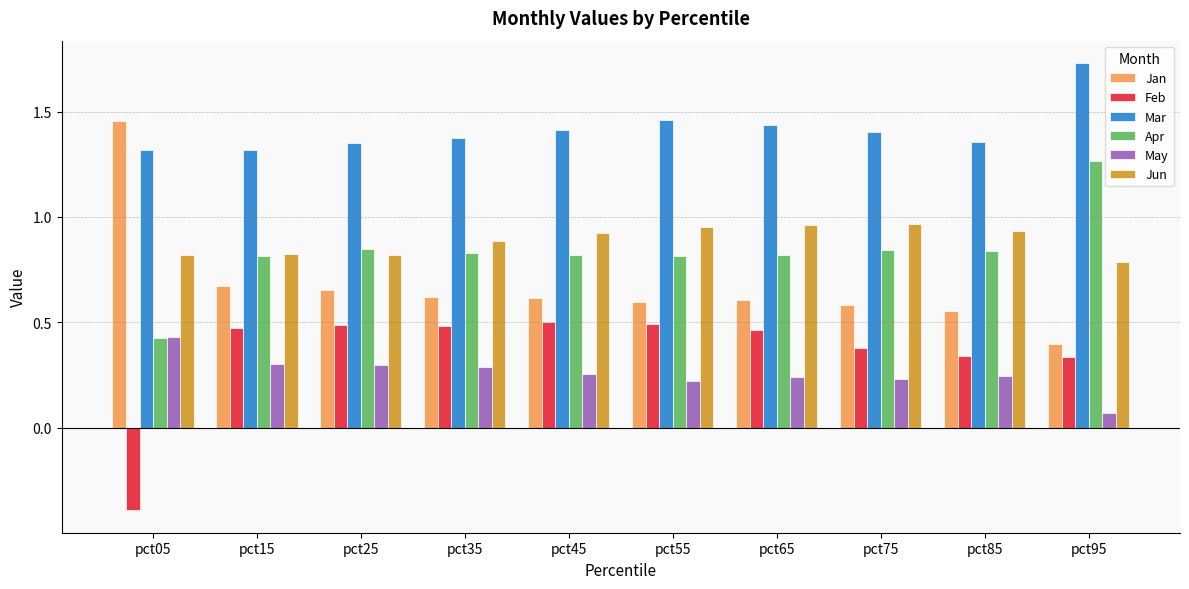

Rank the series at pct45 from highest to lowest value.

Mar, Jun, Apr, Jan, Feb, May